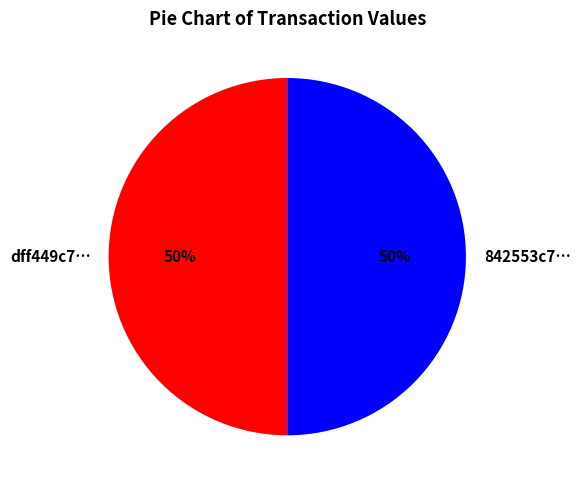

Is the sum of dff449c7… and 842553c7… greater than half?

Yes